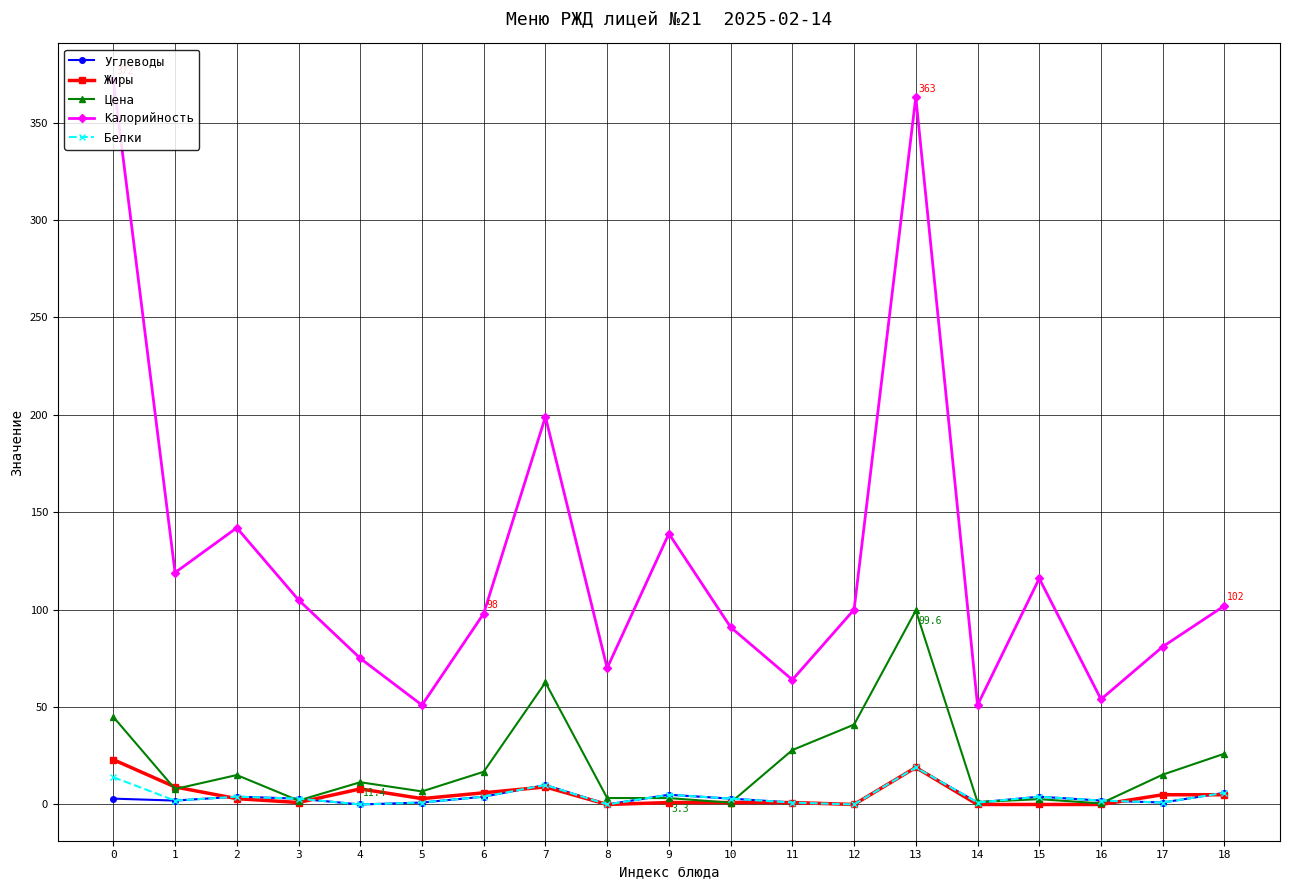

How many lines are shown in the chart?

5